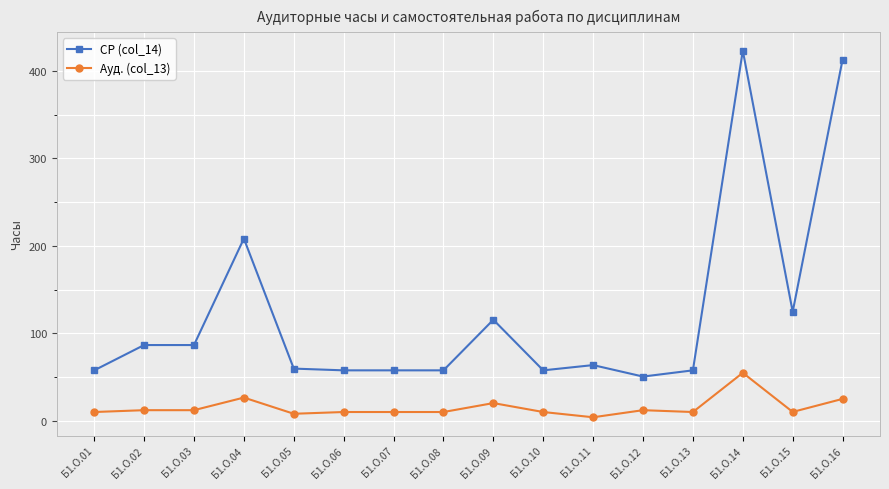

What is the spread (max minus min) of values at Б1.О.13?

47.6